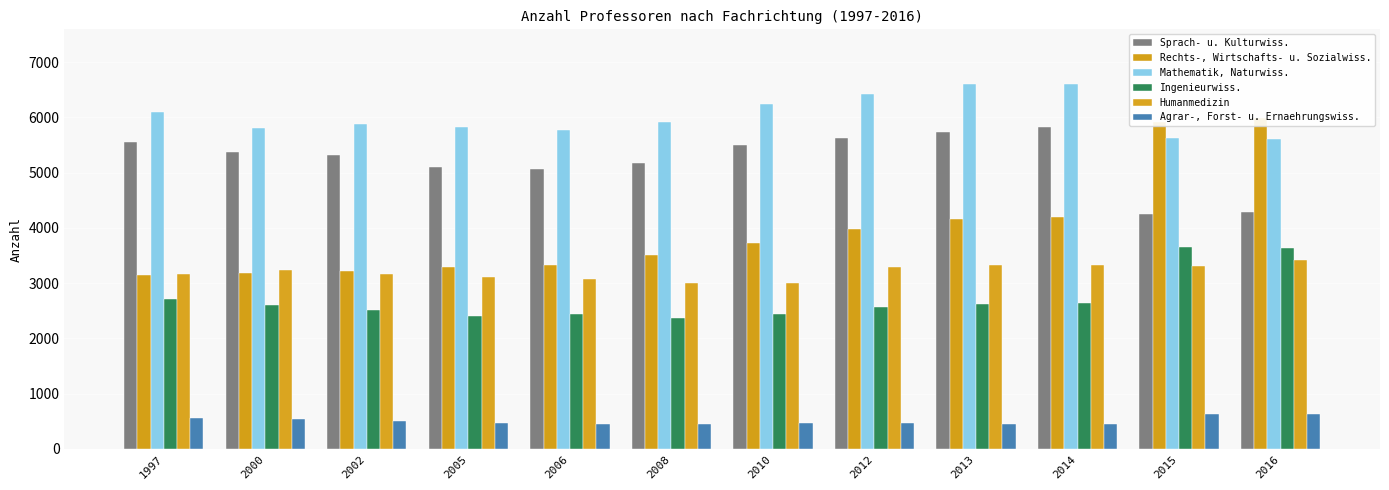

Is it true that Agrar-, Forst- u. Ernaehrungswiss. equals 471 at 2010?

True